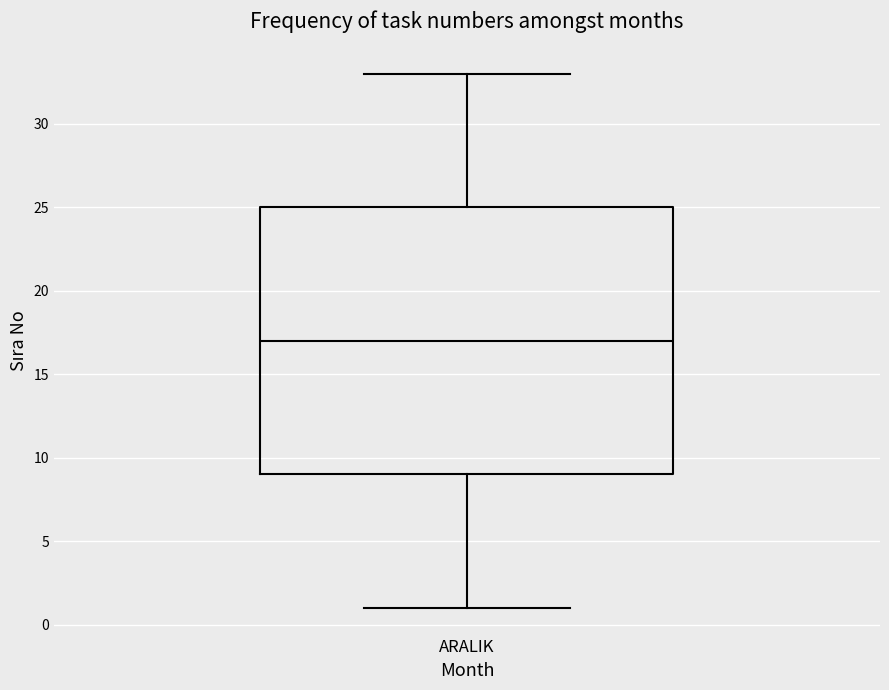

Transcribe this box plot: give where the median line is, the range the box spans, and where the two whiskers end, as read against the y-axis. The values are not printed on the chart, so give them approximately, as read against the axis.

median 17, box 9 to 25, whiskers 1 to 33